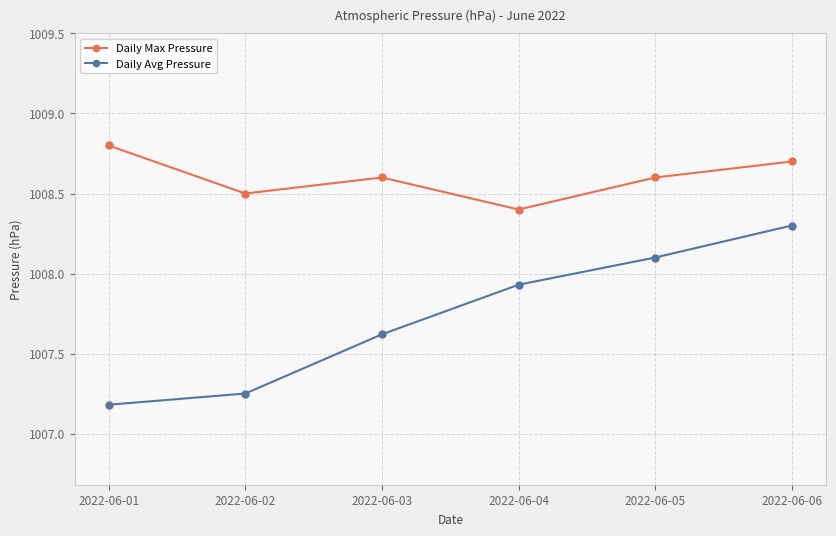

What is the minimum value for Daily Max Pressure?

1008.4